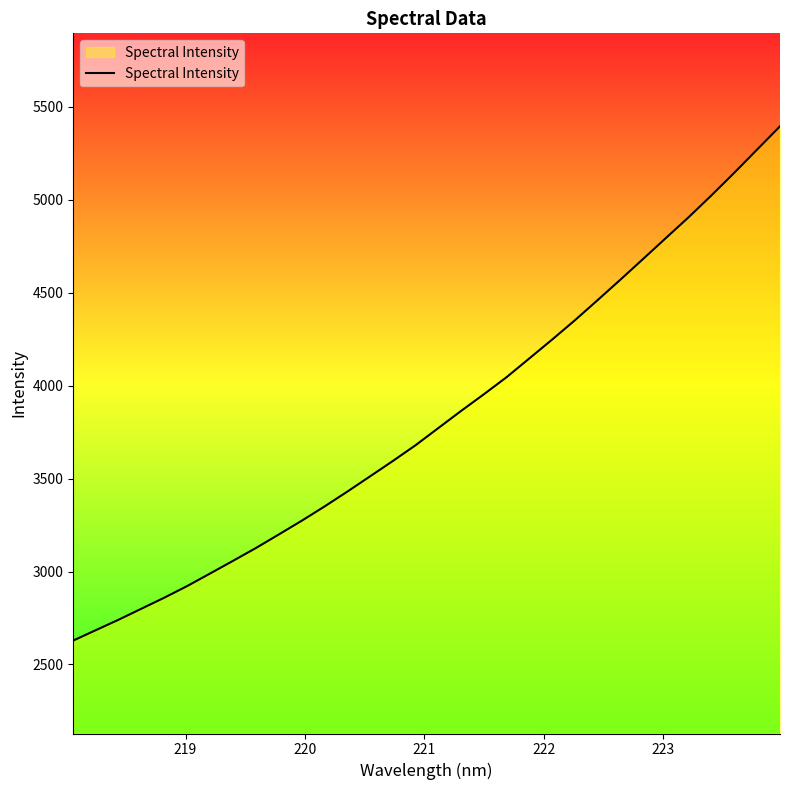

What is the greatest value displayed?

5394.5